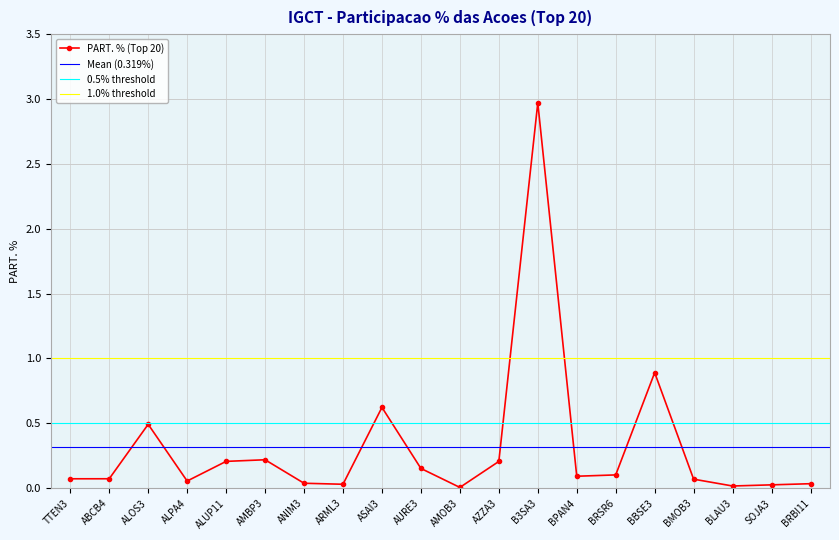

Rank the categories by value from highest to lowest.

B3SA3, BBSE3, ASAI3, ALOS3, AMBP3, ALUP11, AZZA3, AURE3, BRSR6, BPAN4, ABCB4, TTEN3, BMOB3, ALPA4, ANIM3, BRBI11, ARML3, SOJA3, BLAU3, AMOB3